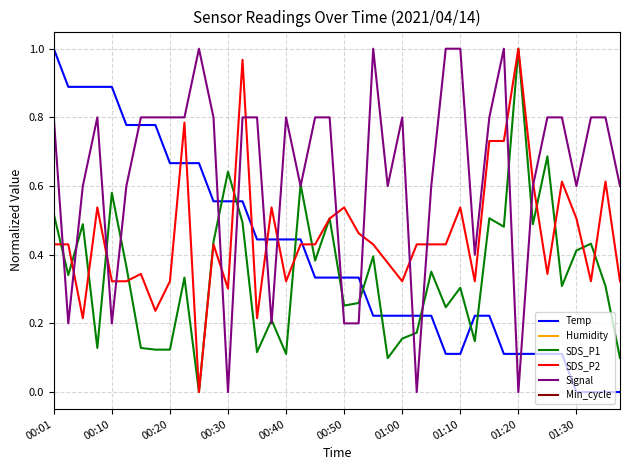

After their last crossing, which series has the higher values: Signal or SDS_P2?

Signal